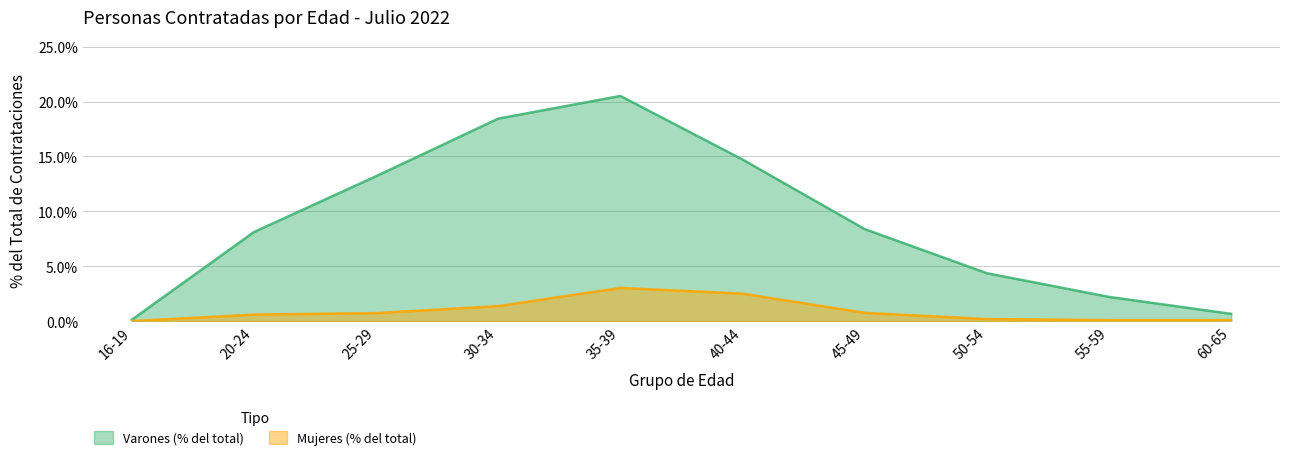

True or false: Mujeres (% del total) and Varones (% del total) intersect in this chart.

False